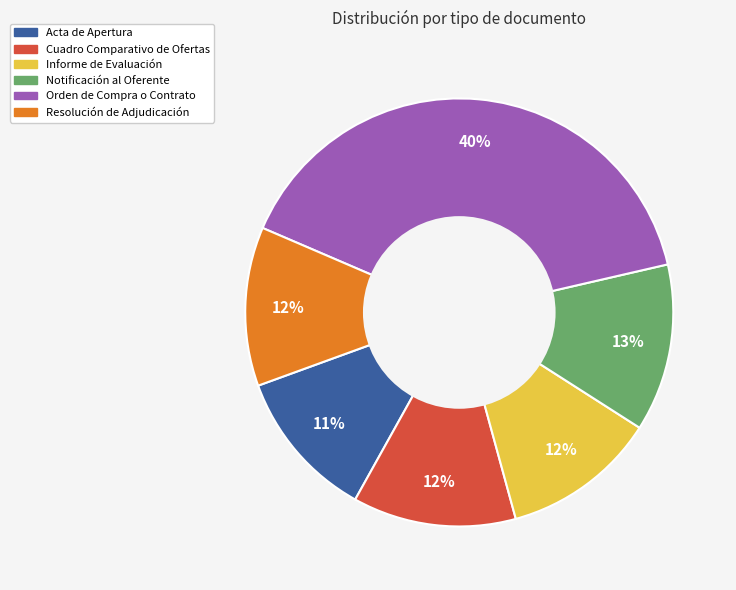

Do Notificación al Oferente and Resolución de Adjudicación together represent more than half of the pie?

No